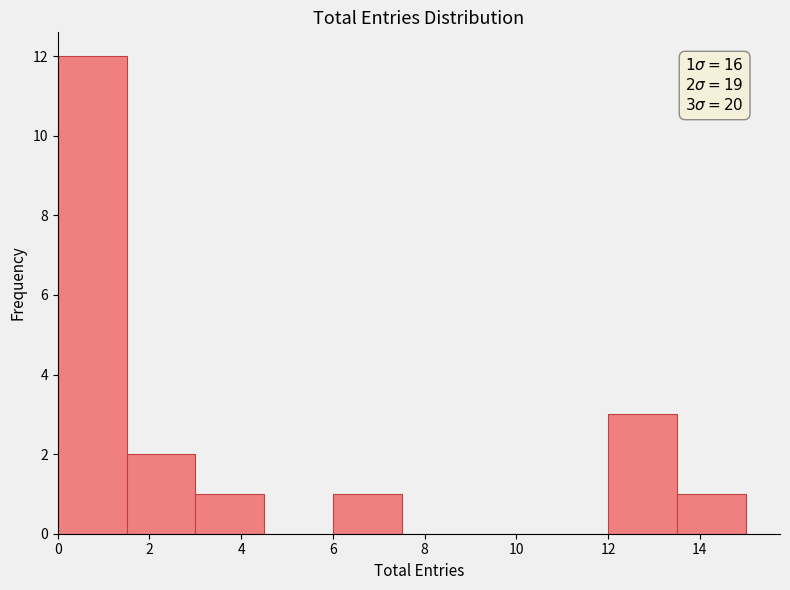

Which range on the x-axis has the tallest bar?

0.0 to 1.5